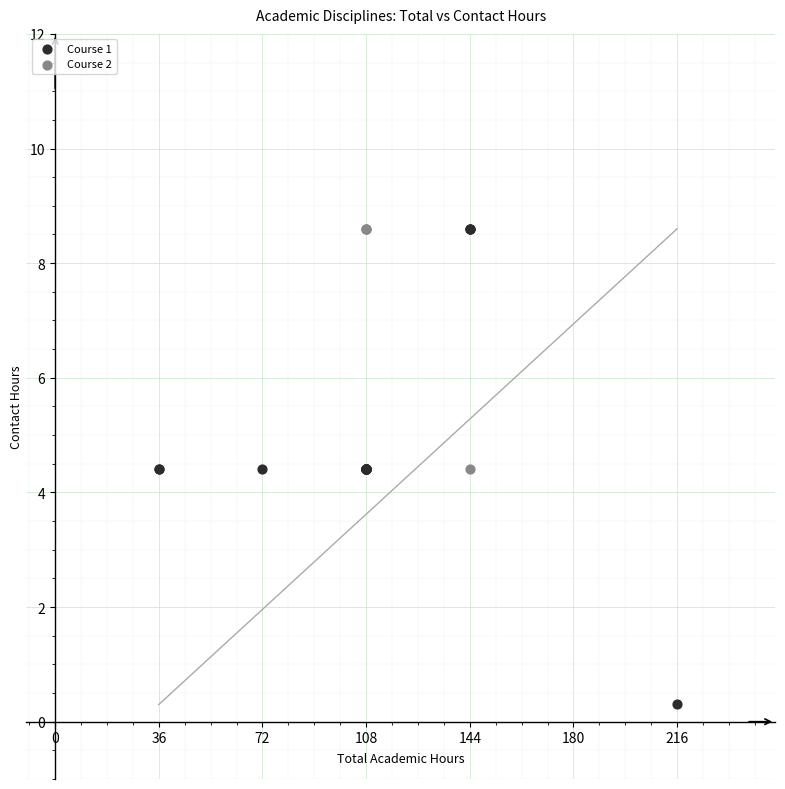

Which series reaches the minimum Y coordinate?

Course 1